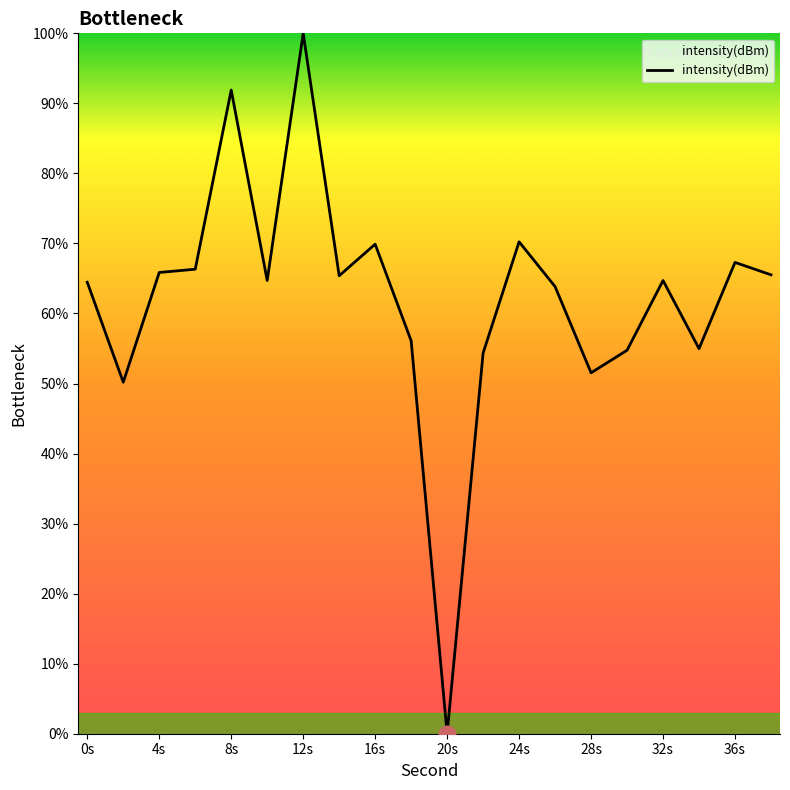

What is the average value?

62.1